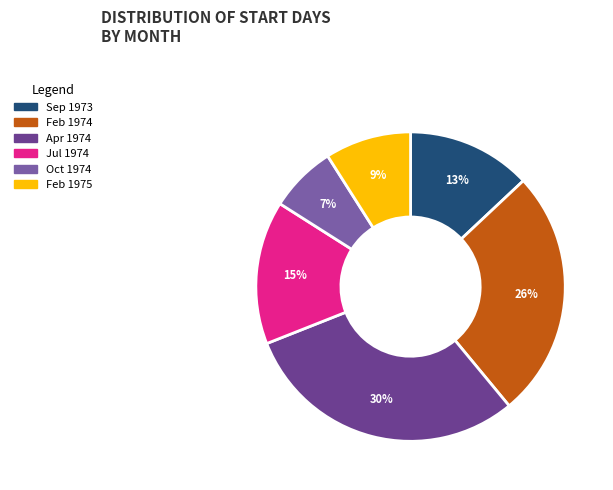

Which has a higher value, Apr 1974 or Feb 1974?

Apr 1974